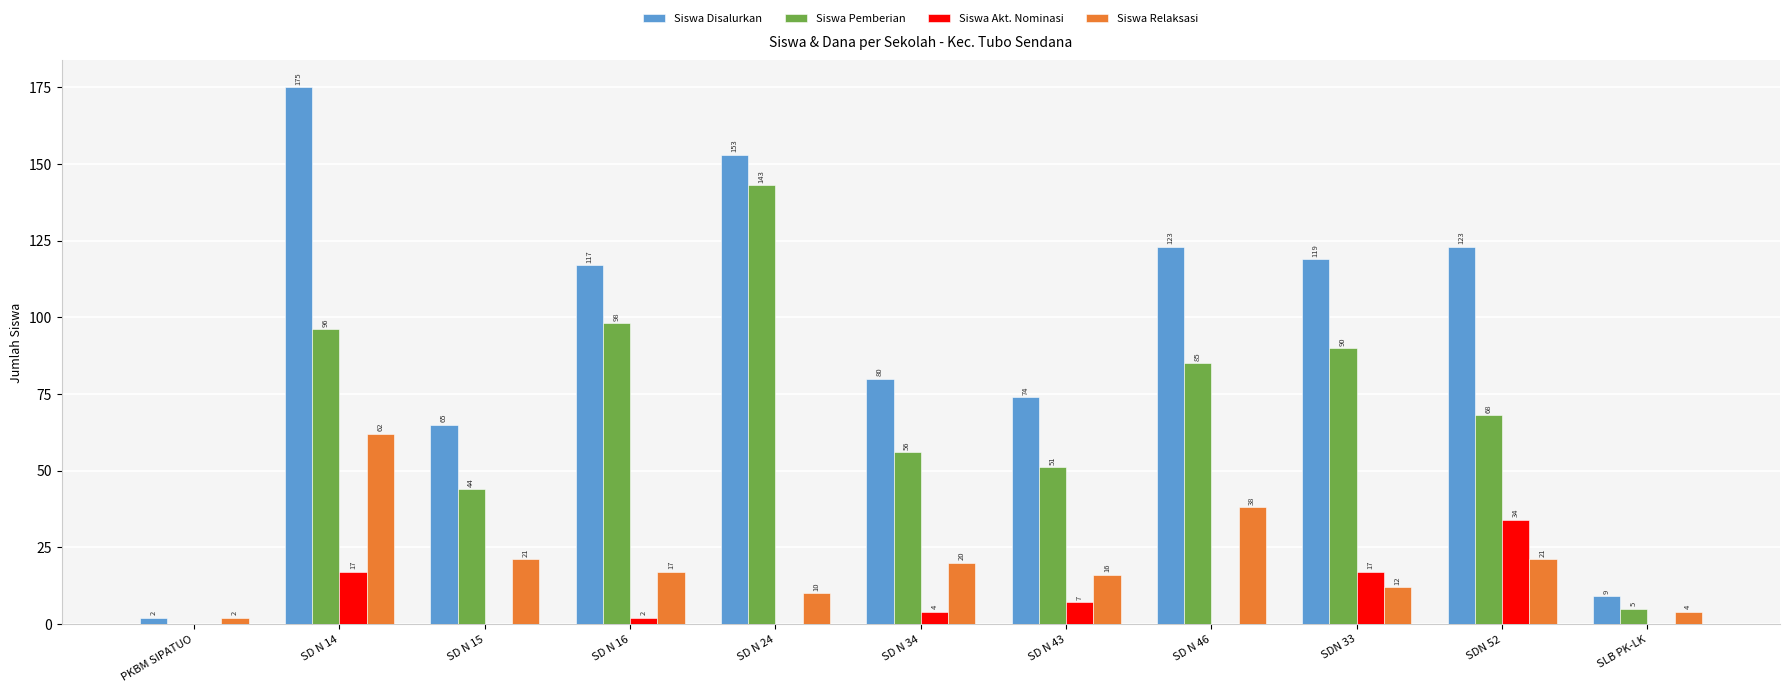

What is the sum of all Siswa Disalurkan values?

1040